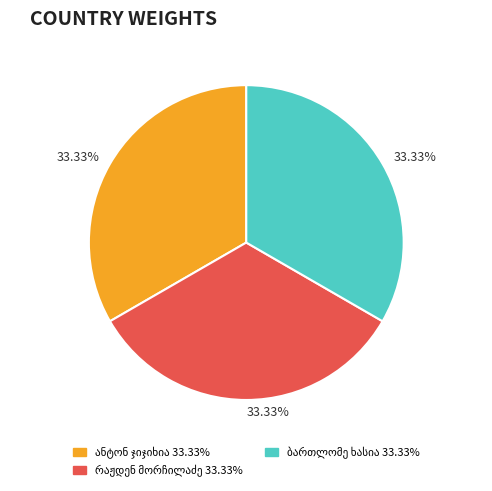

Does any single category account for the majority?

No